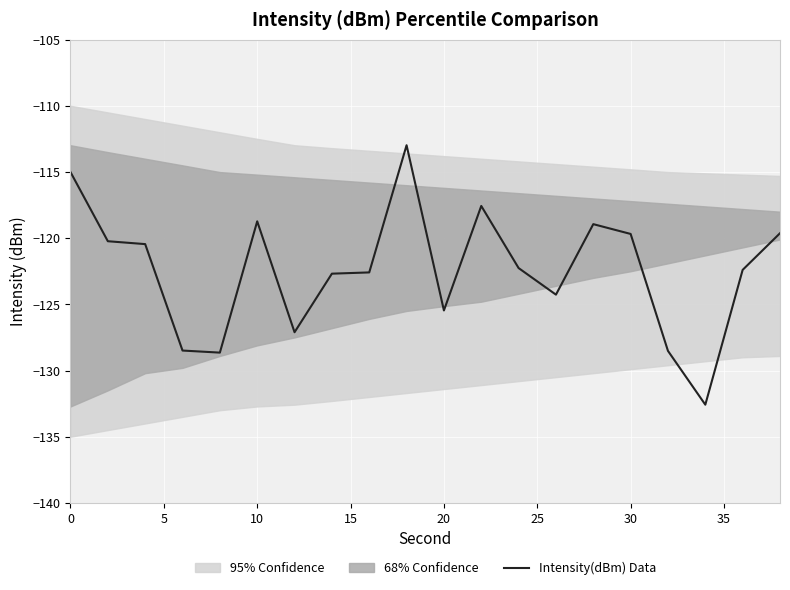

True or false: there are more than 1 points higher than both neighbors.

True